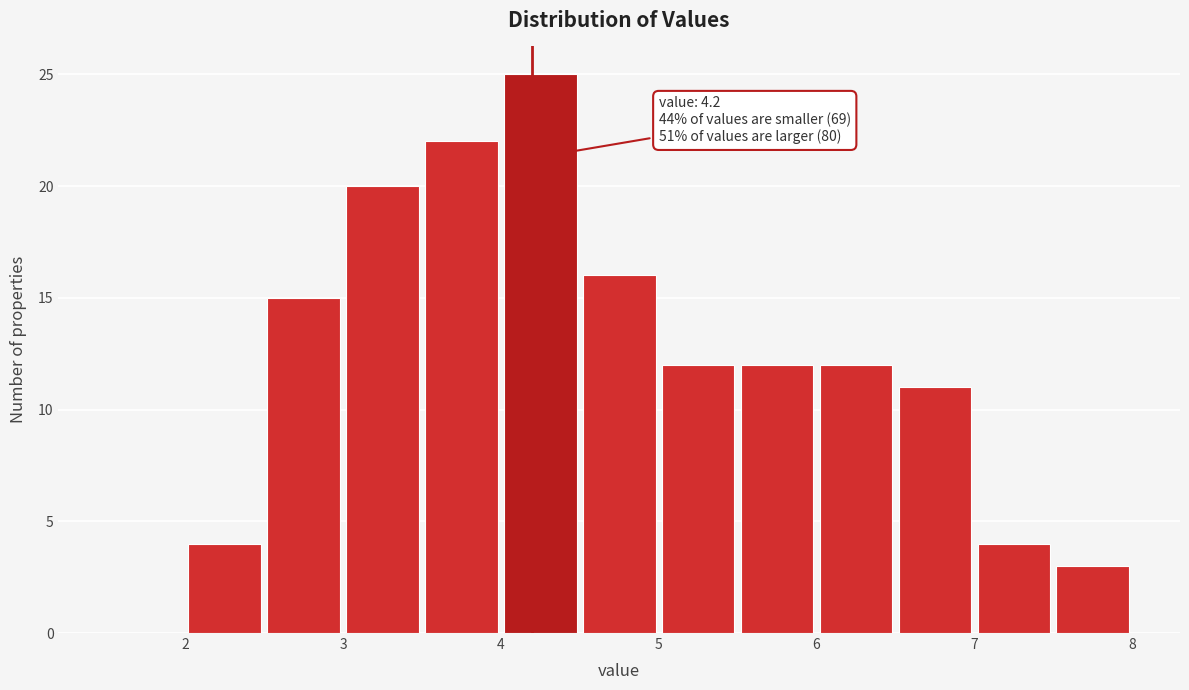

Which range on the x-axis has the tallest bar?

4.0 to 4.5